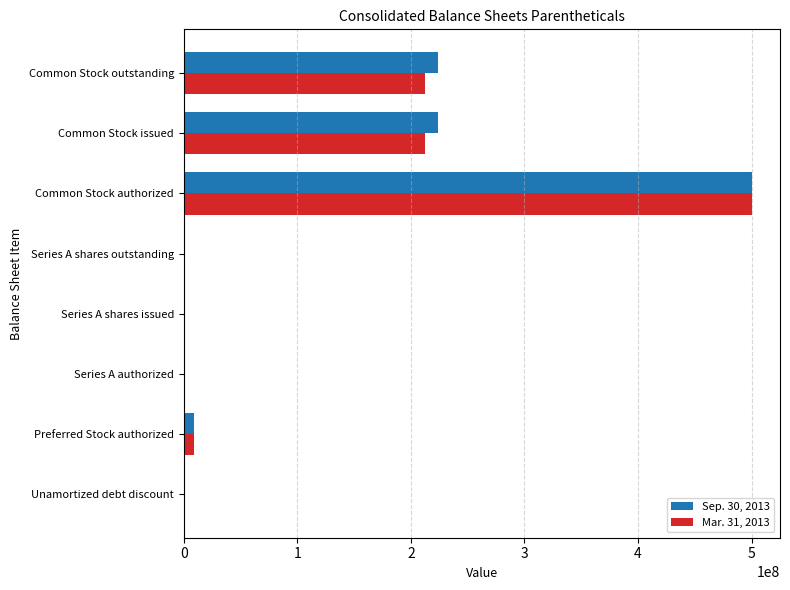

True or false: Mar. 31, 2013 has a value of 0 at Unamortized debt discount.

True